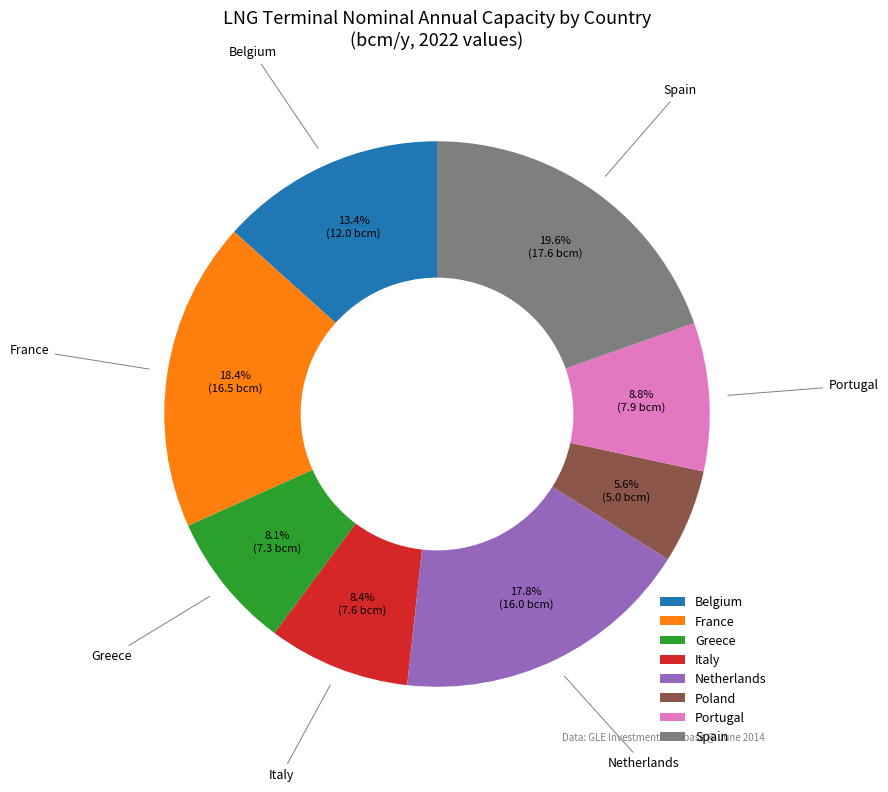

How many slices are in this pie chart?

8